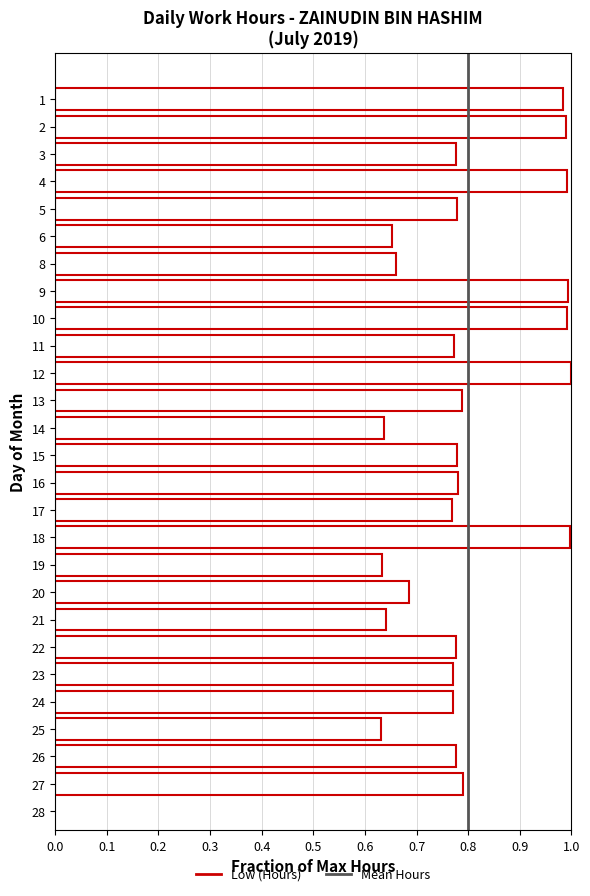

How many distinct data groups are displayed?

1